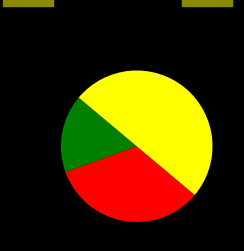

Count the number of slices in the pie.

3